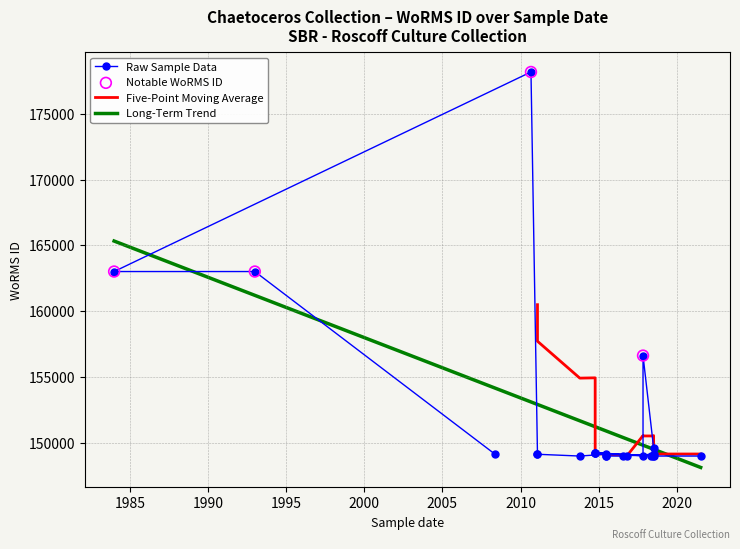

What is the change in value from 2010-09-01 to 2013-10-16?

-29200